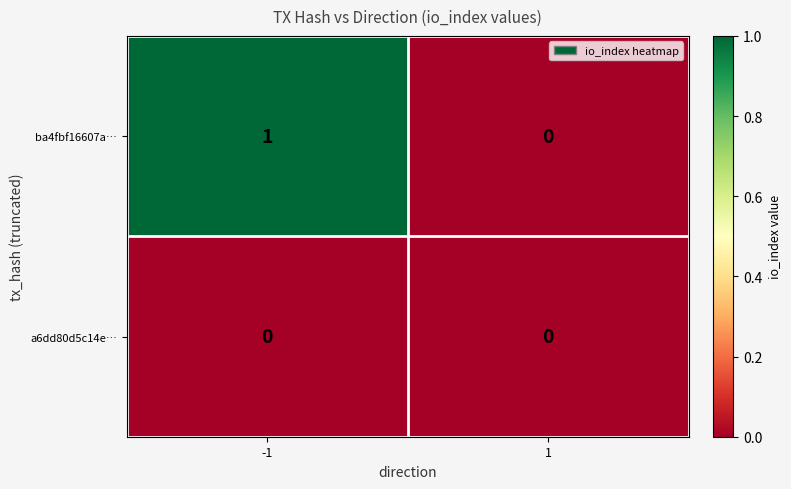

List the labels in order of ba4fbf16607a… value, largest first.

-1, 1